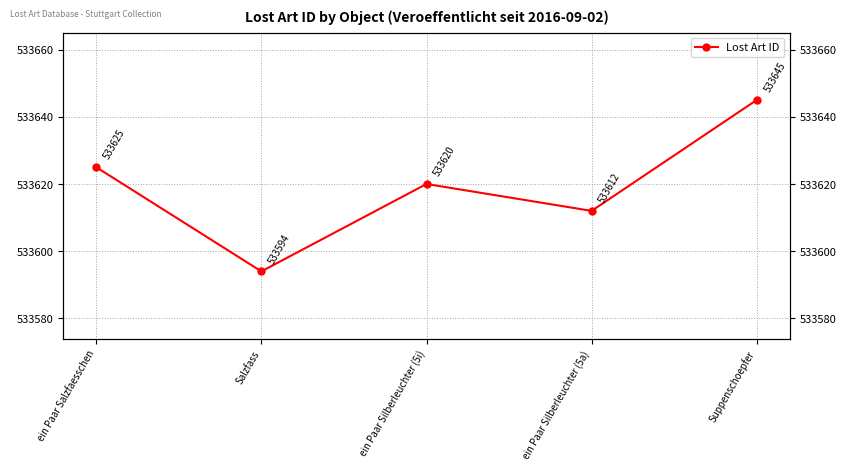

Where is the data nearest to the value 533619?

ein Paar Silberleuchter (5i)